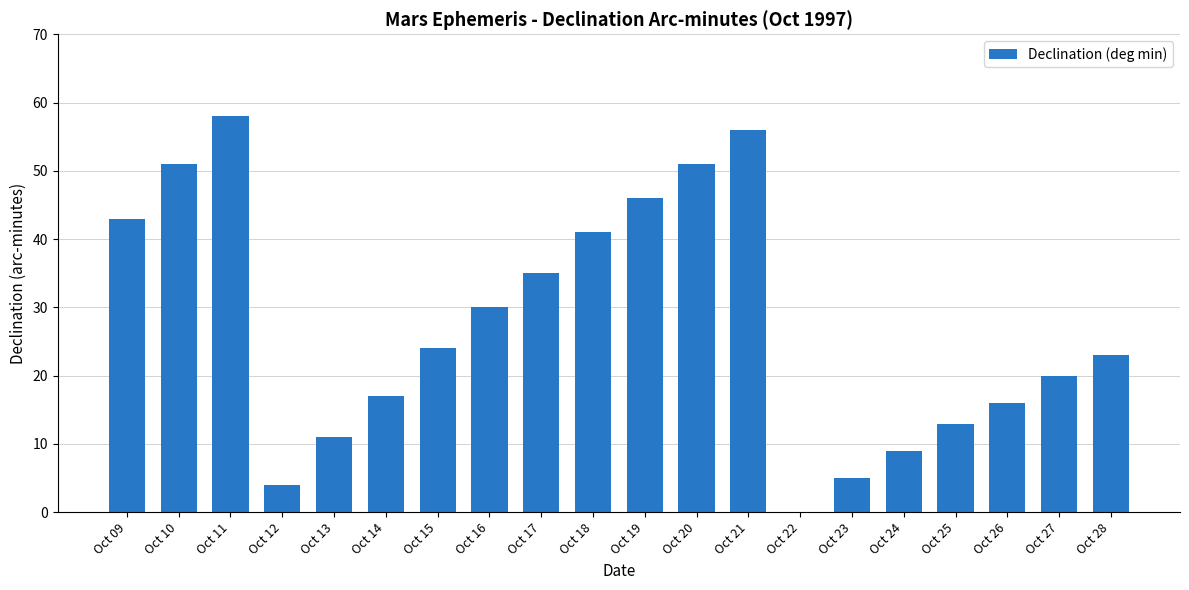

What is the approximate value at Oct 15, to the nearest 5?

25